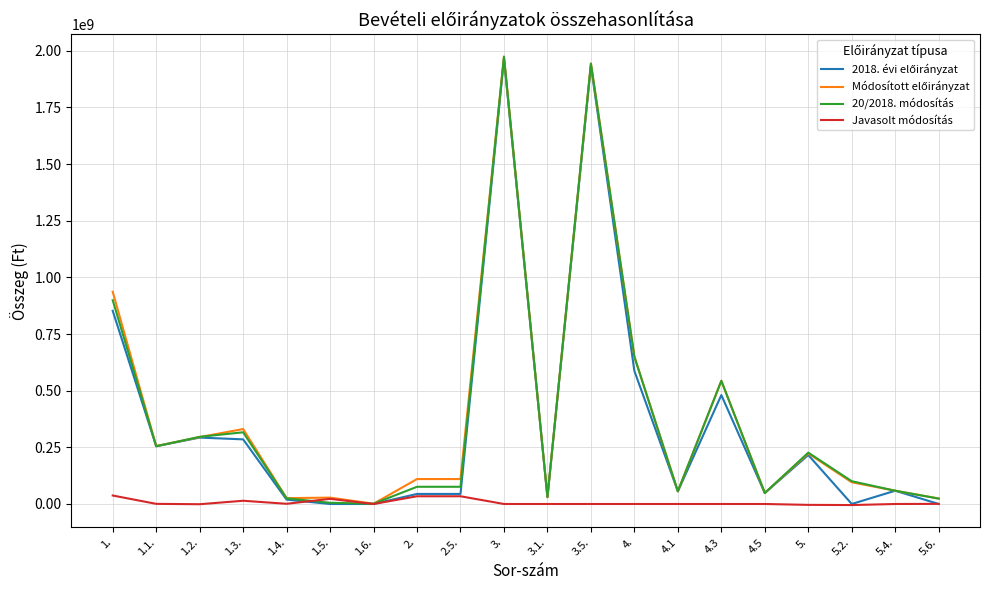

What is the greatest value displayed?

1973734260